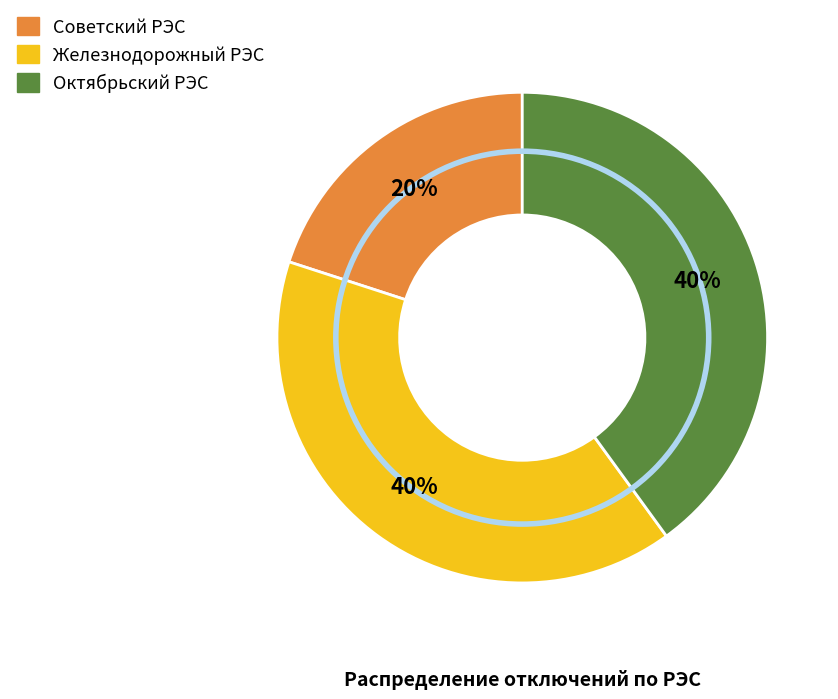

To the nearest percent, what percentage of the pie is Железнодорожный РЭС?

40%